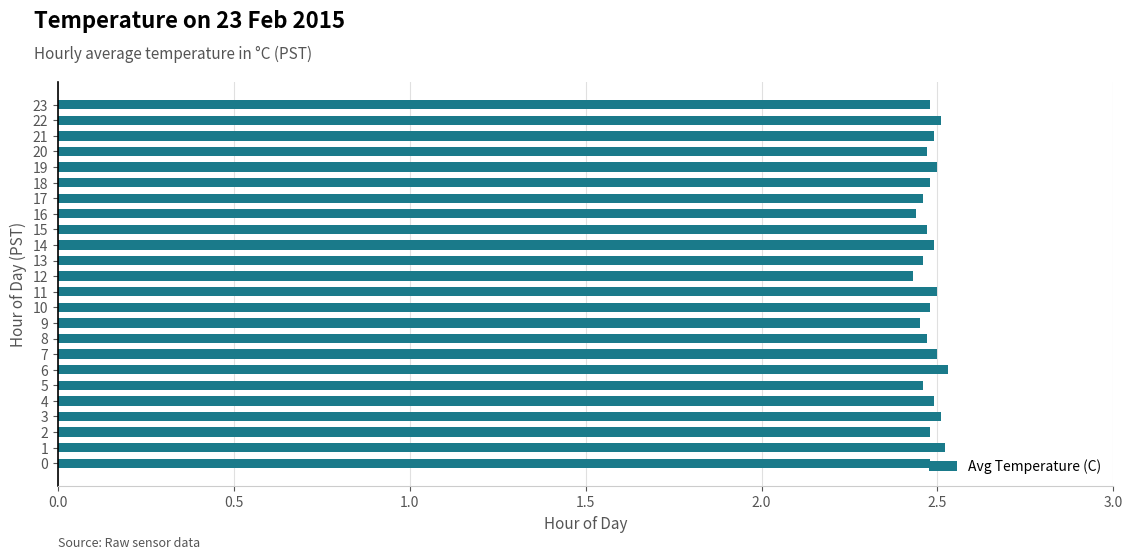

What is the sum of the values at 7 and 15?

5.0